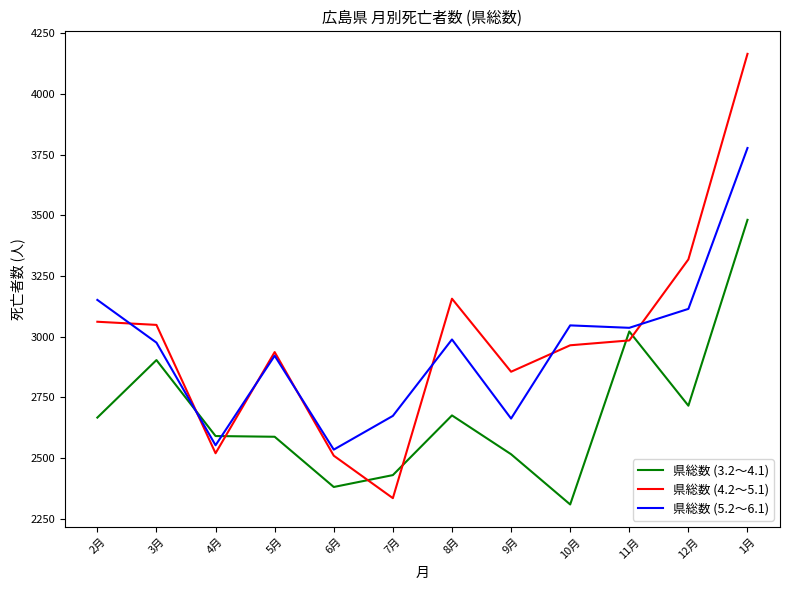

What is the minimum value shown in the chart?

2309